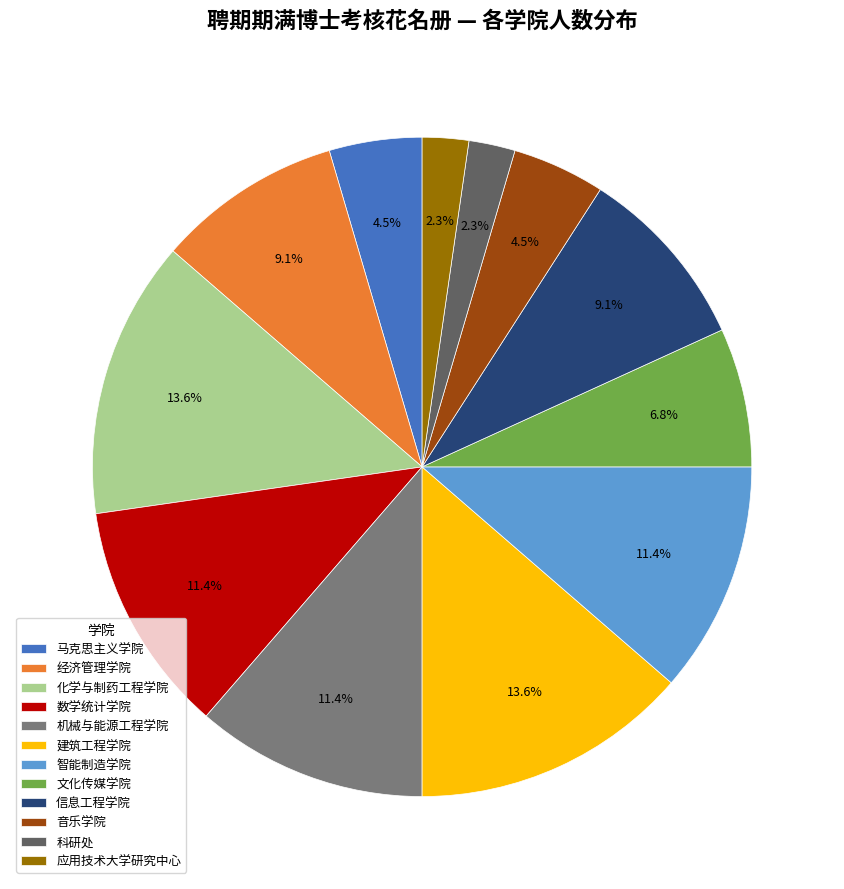

To the nearest percent, what is the combined percentage of 信息工程学院 and 数学统计学院?

20%